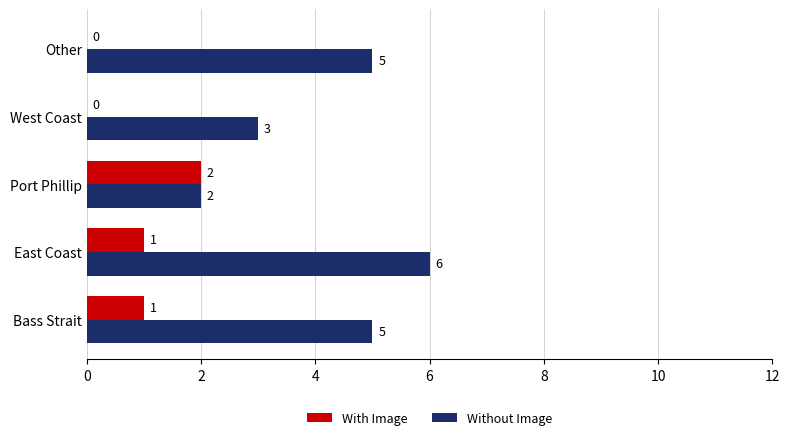

The value of With Image at East Coast is 2. True or false?

False